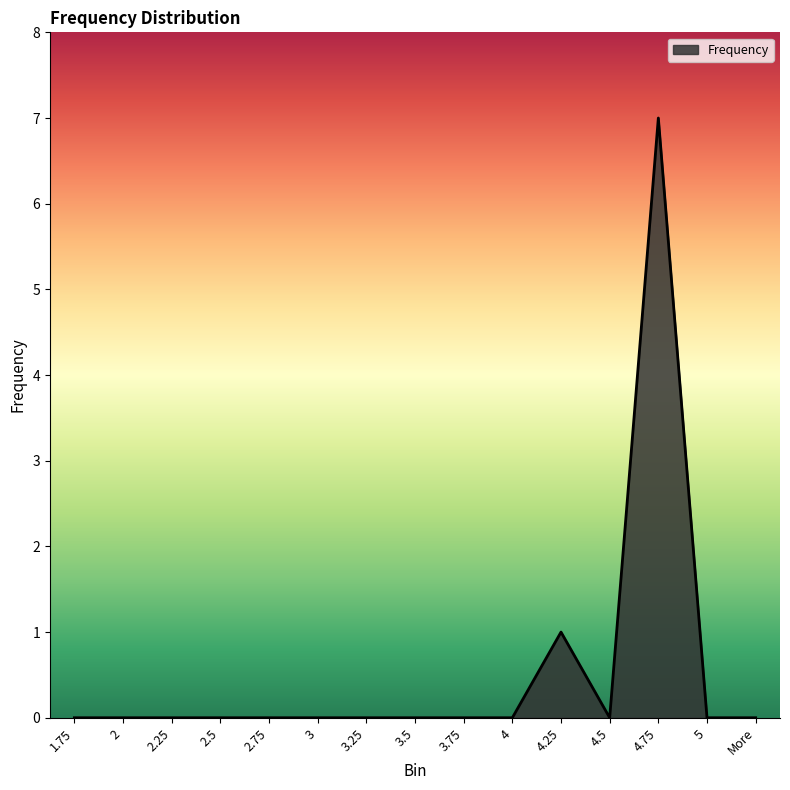

Count the number of data series in this chart.

1